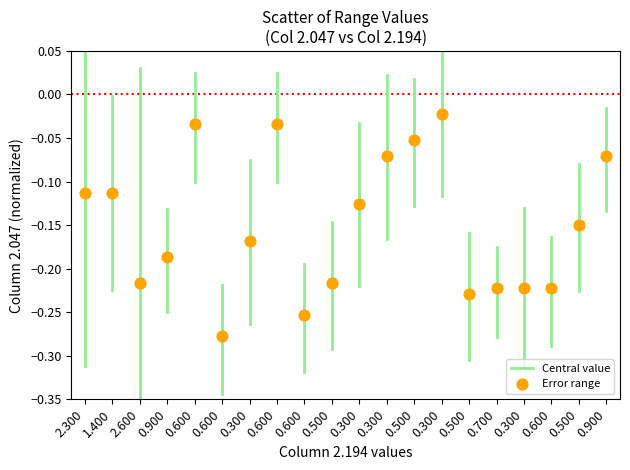

What is the range of Y values (max minus min)?

0.3